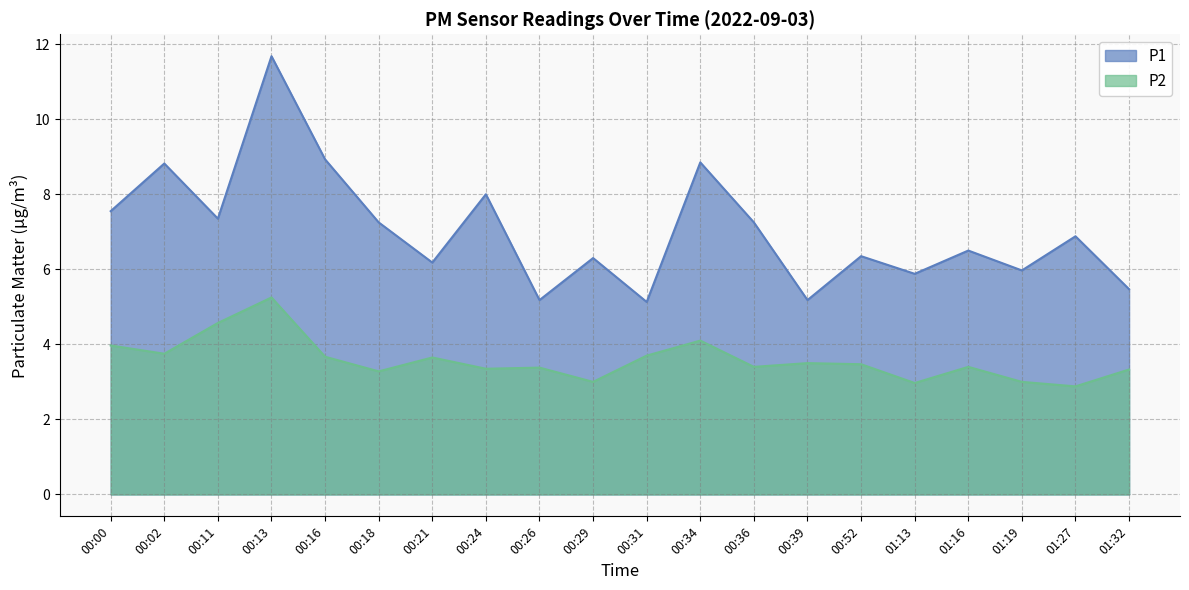

How many distinct data groups are displayed?

2